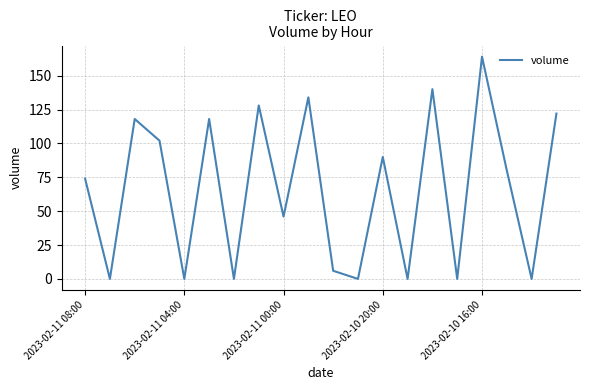

What is the maximum value shown in the chart?

164